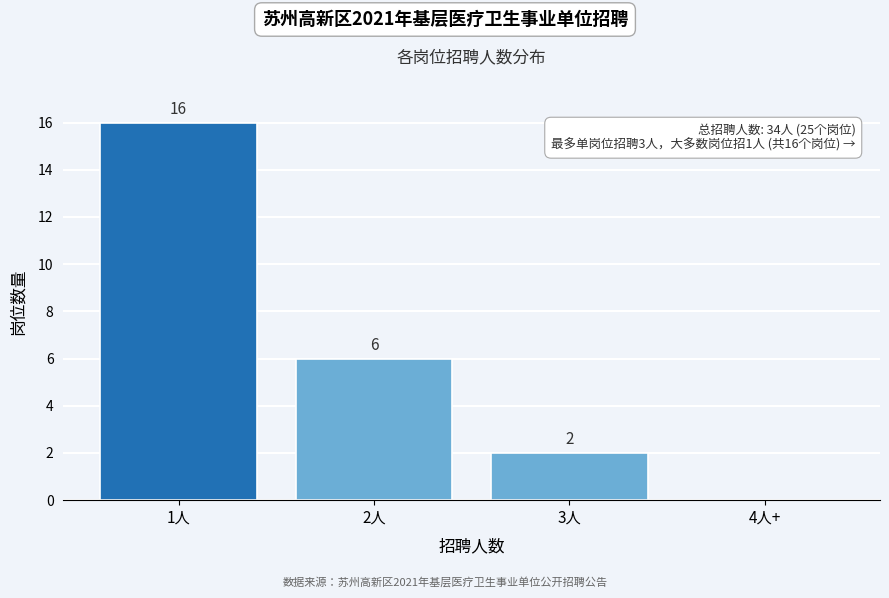

Reading left to right, list all the values displayed in this chart.

1人=16	2人=6	3人=2	4人+=0